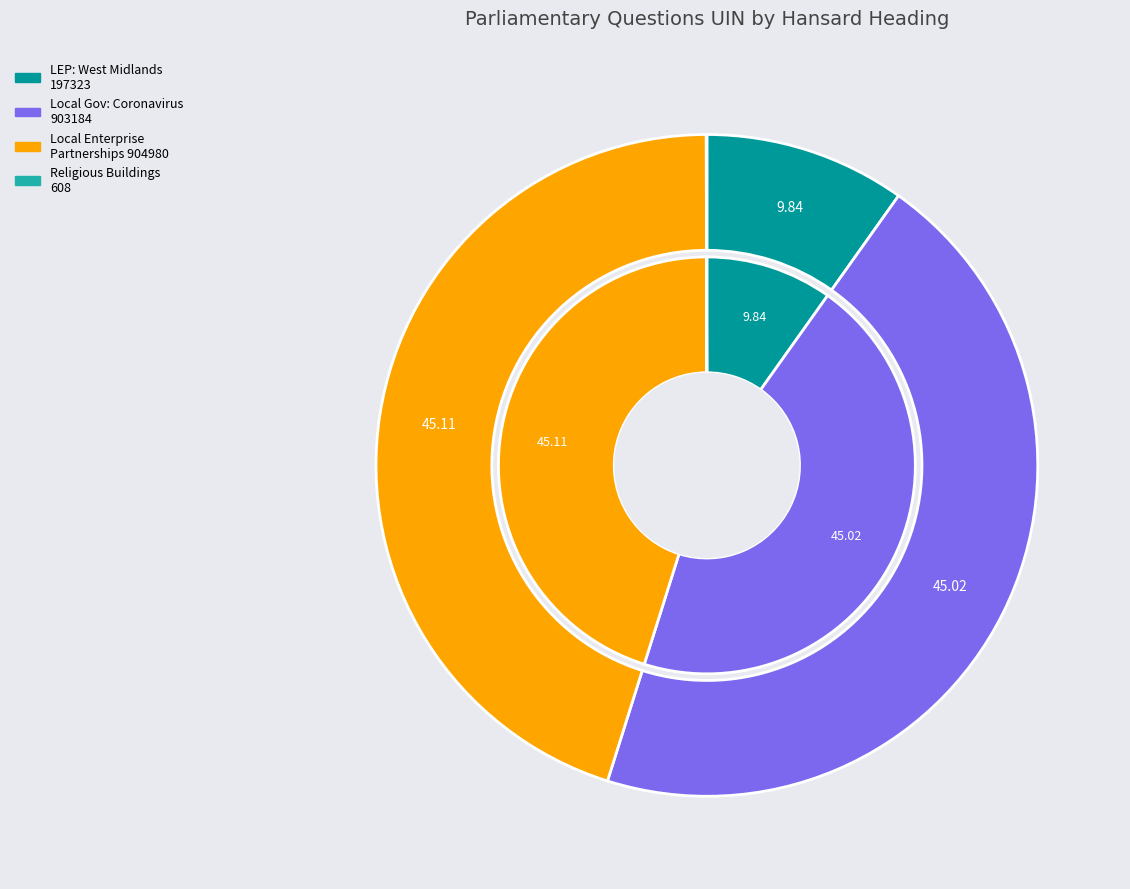

To the nearest percent, what percentage of the pie is Local Enterprise Partnerships: West Midlands (197323)?

10%